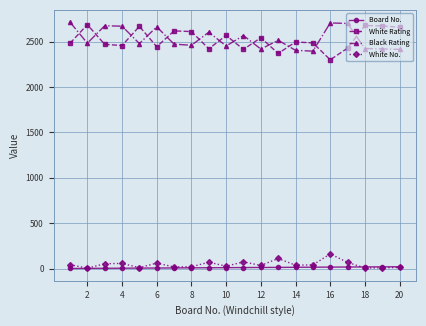

What are all the series names shown in the legend?

Board No., White Rating, Black Rating, White No.